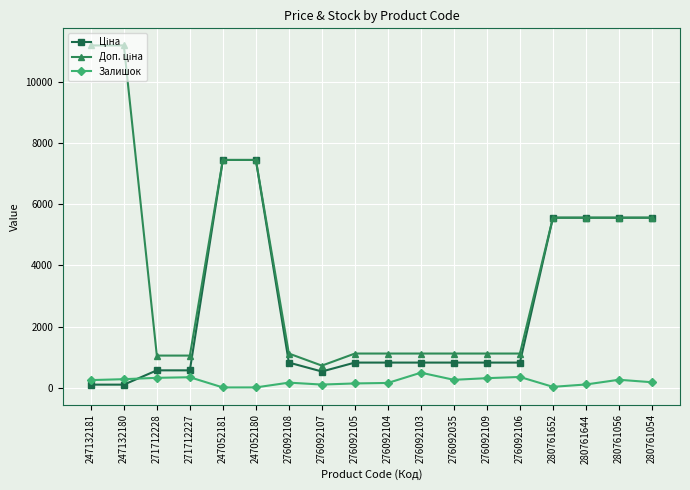

What is the total value across all series at 271712227?

1991.1